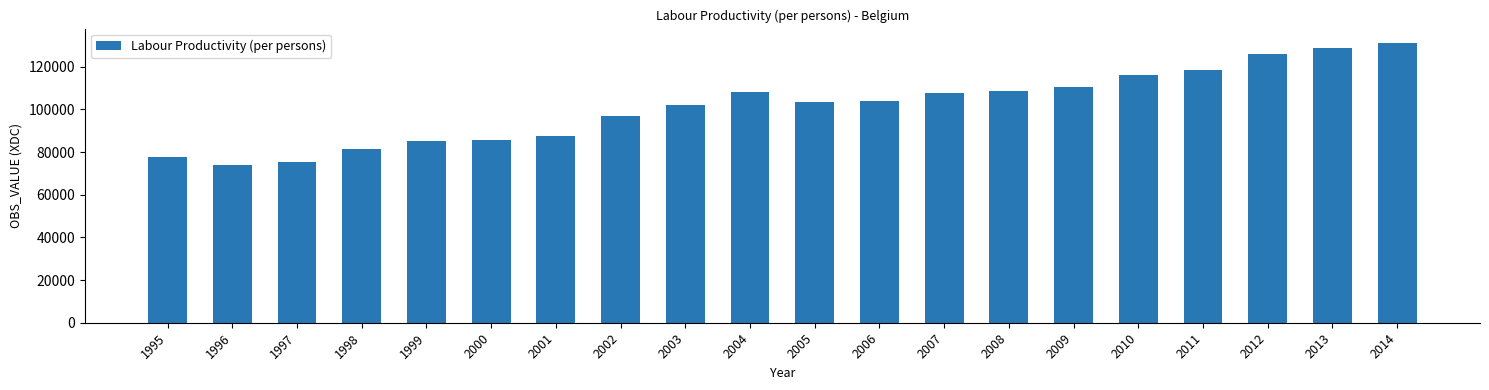

Where does the data first go above 104093?

2004